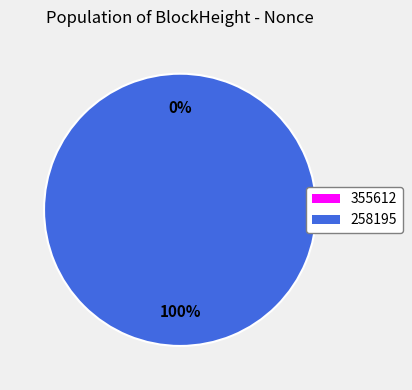

Combined, what portion of the pie is 355612 and 258195?

100.0%